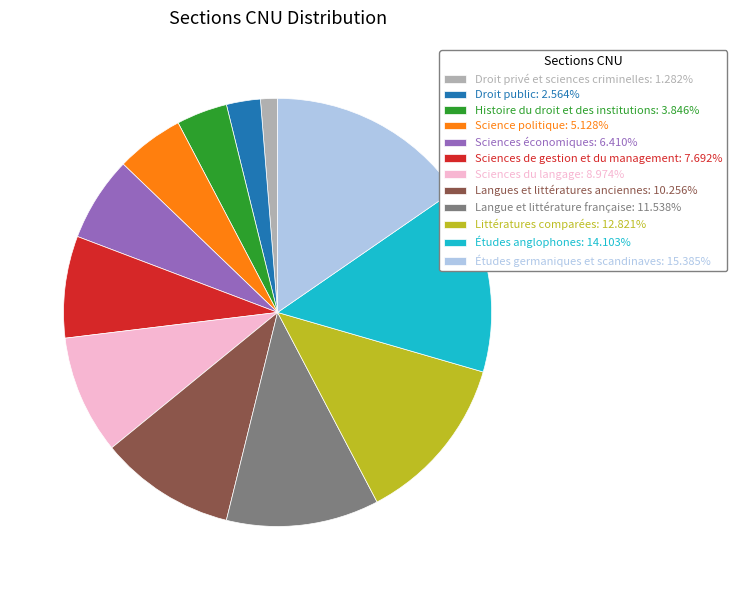

Combined, do Études anglophones: 14.103% and Science politique: 5.128% account for over 50%?

No